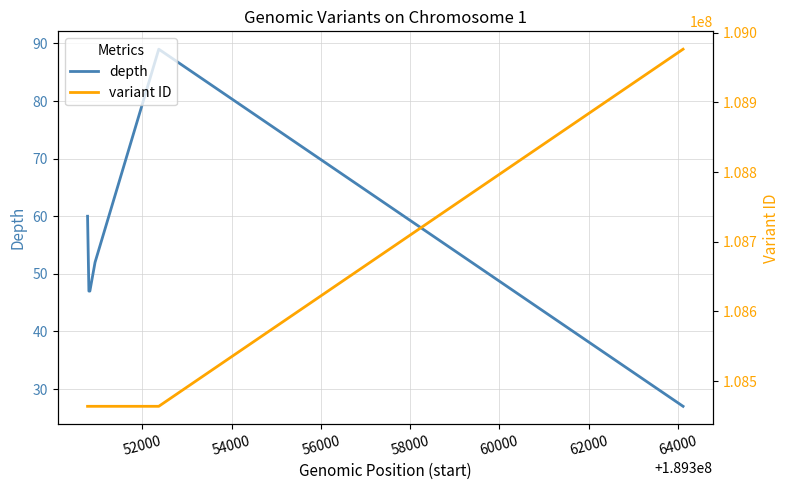

Which series has the largest range (max minus min)?

variant ID